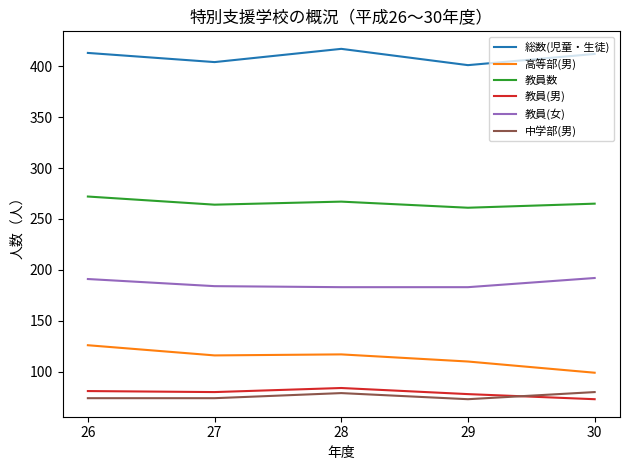

True or false: 教員(男) and 高等部(男) intersect in this chart.

False